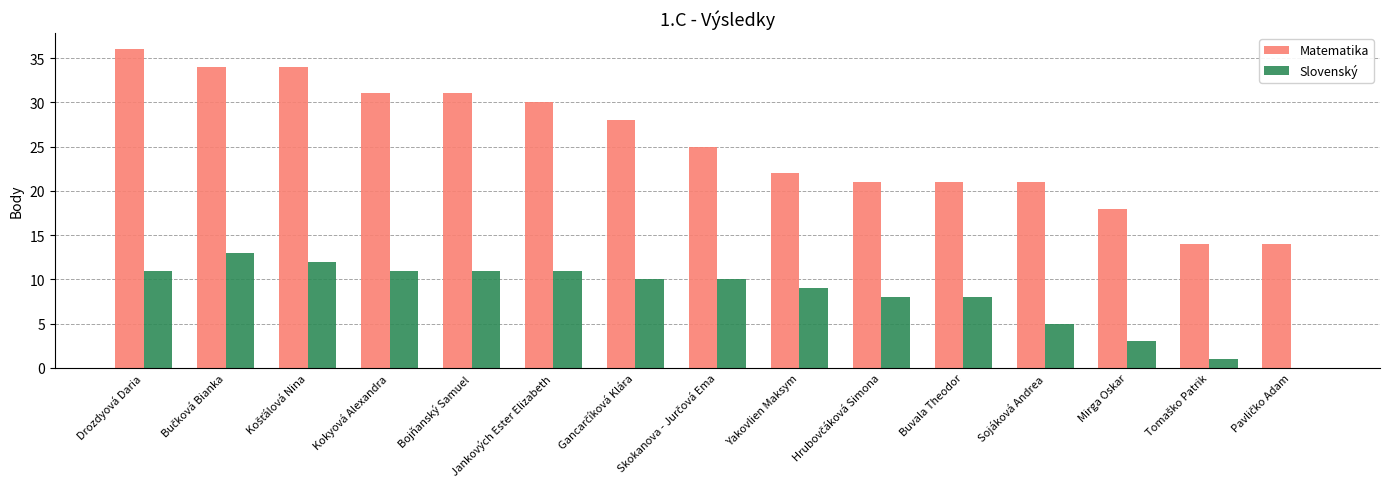

What is the approximate value of Slovenský at Drozdyová Daria?

11